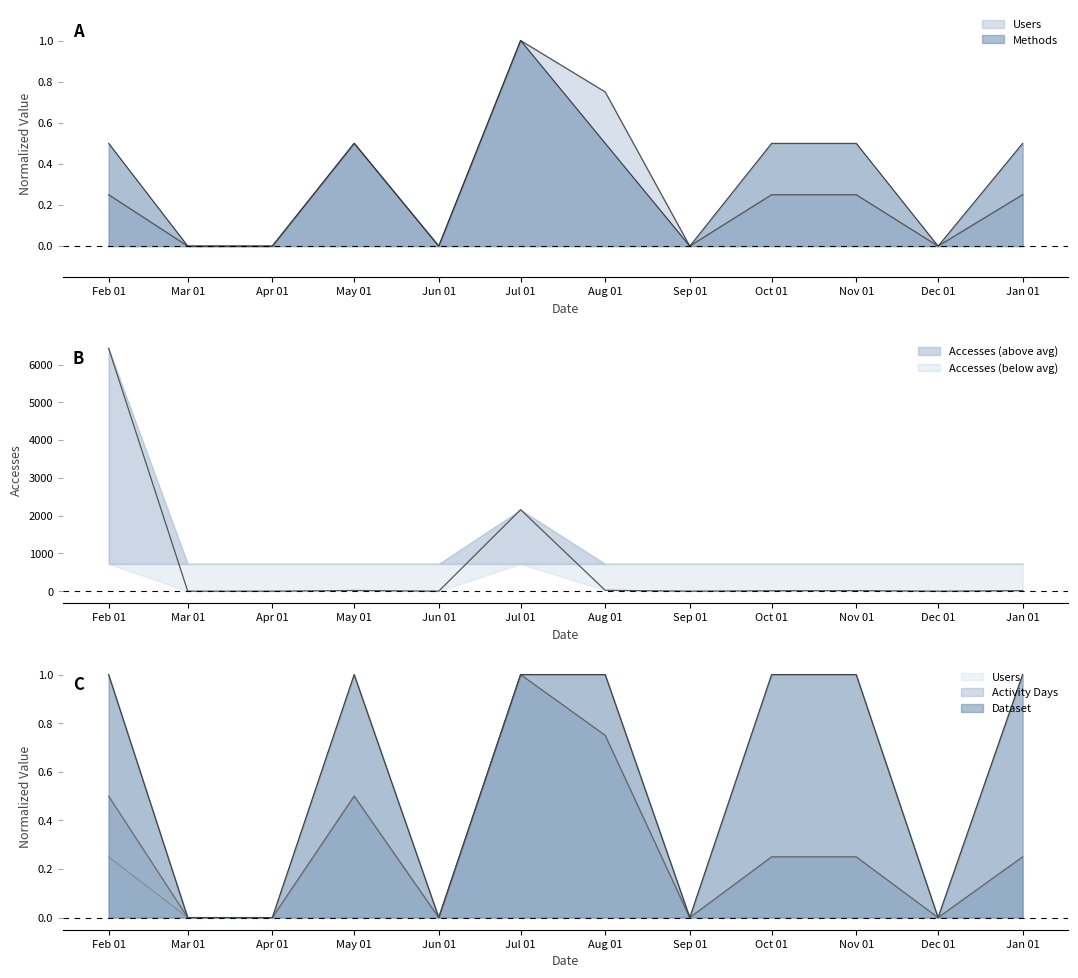

True or false: Users and Methods intersect in this chart.

False